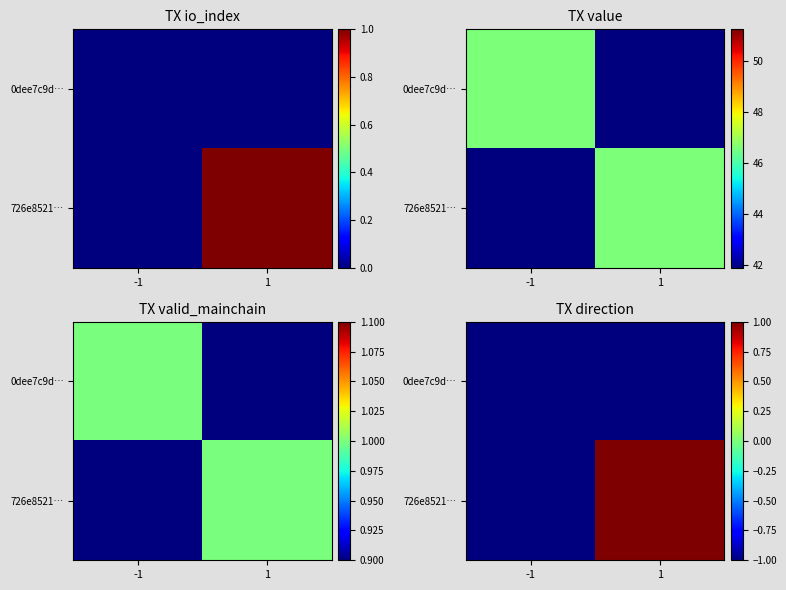

Which category has the highest value across all series?

1